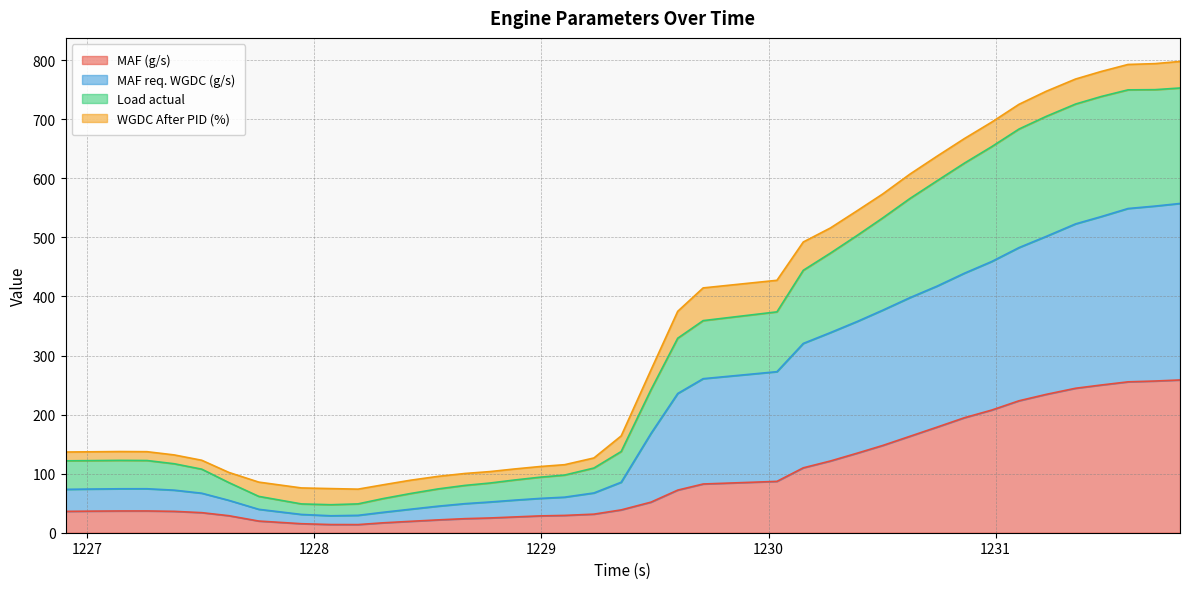

What is the highest value of the MAF (g/s) series?

258.6